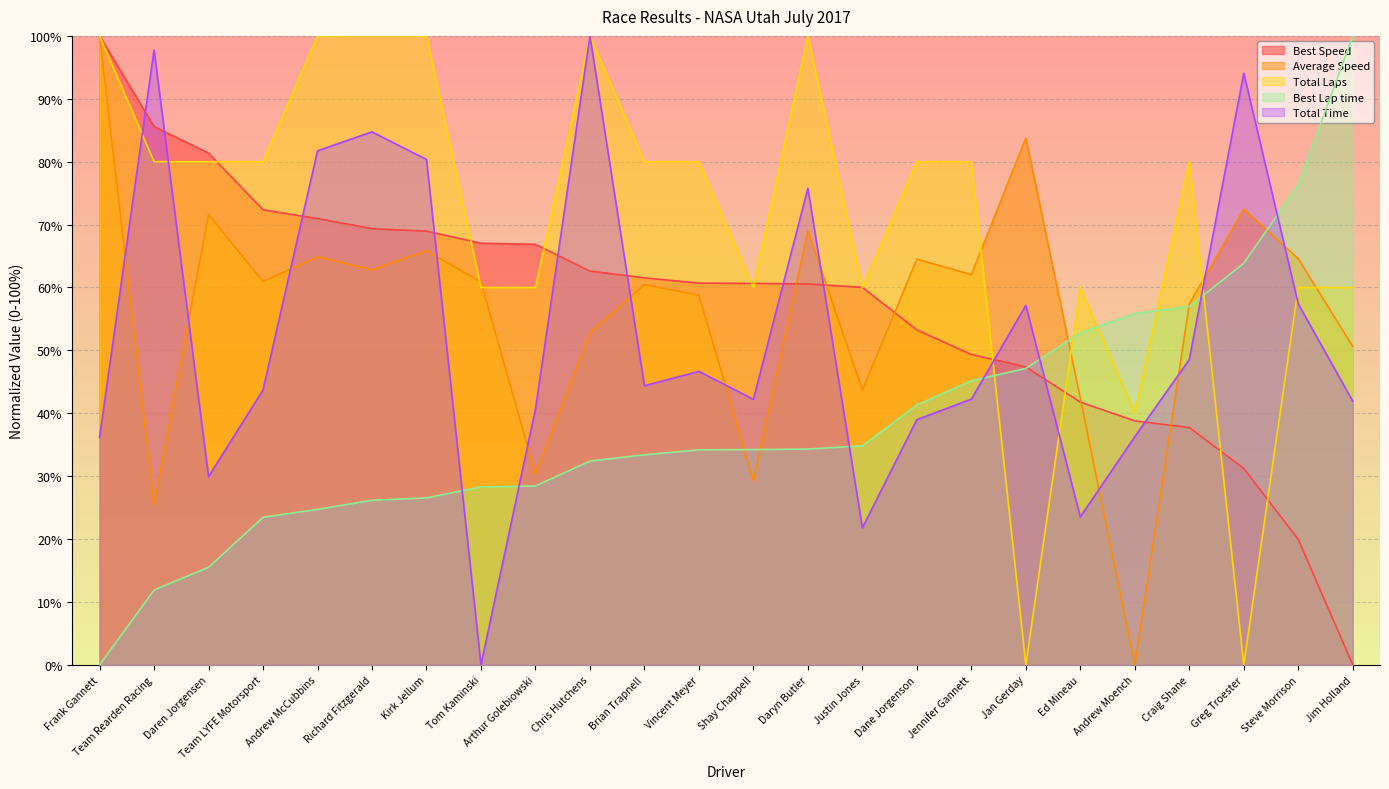

What is the difference between the second highest and second lowest values in the Average Speed series?

58.3